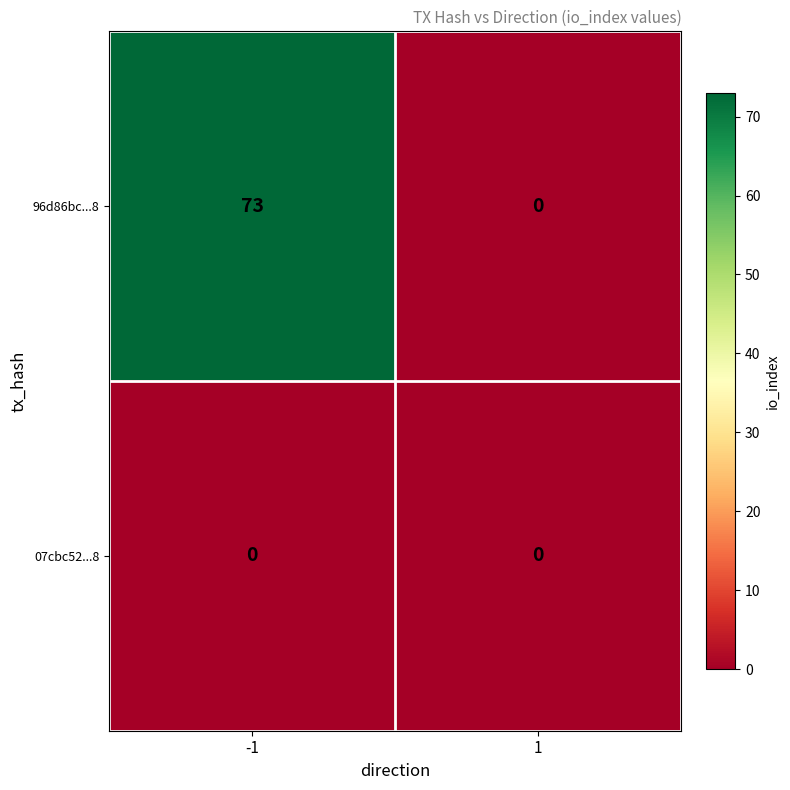

At how many categories does at least one series exceed 18?

1